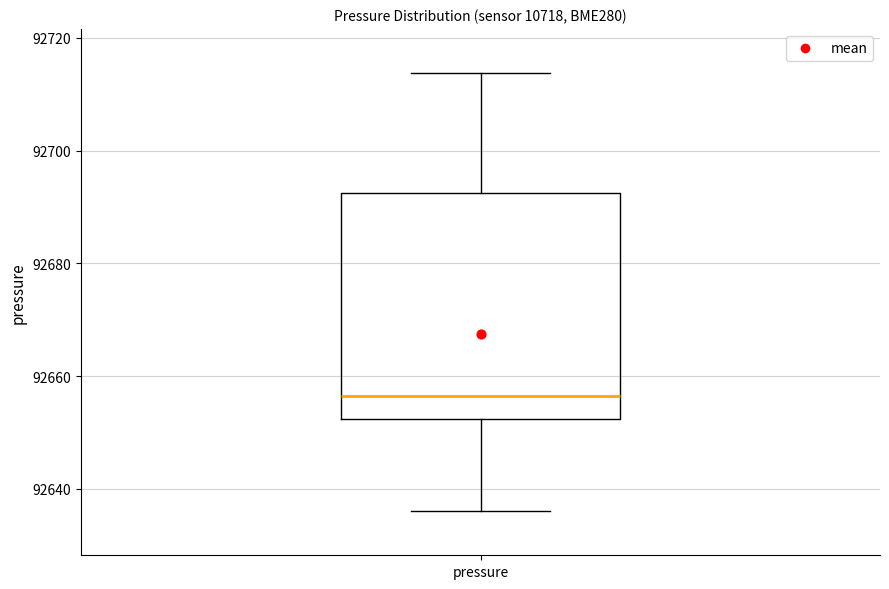

Where does the upper whisker of the box for pressure end on the y-axis? The values are not printed on the chart, so give them approximately, as read against the axis.

92714